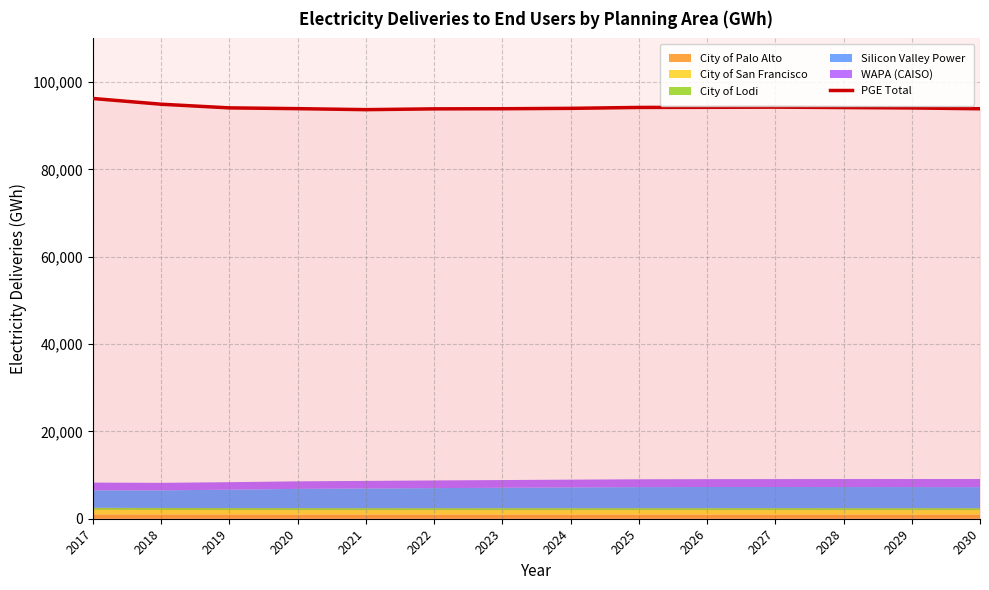

What is the difference between the maximum and second lowest values?

2377